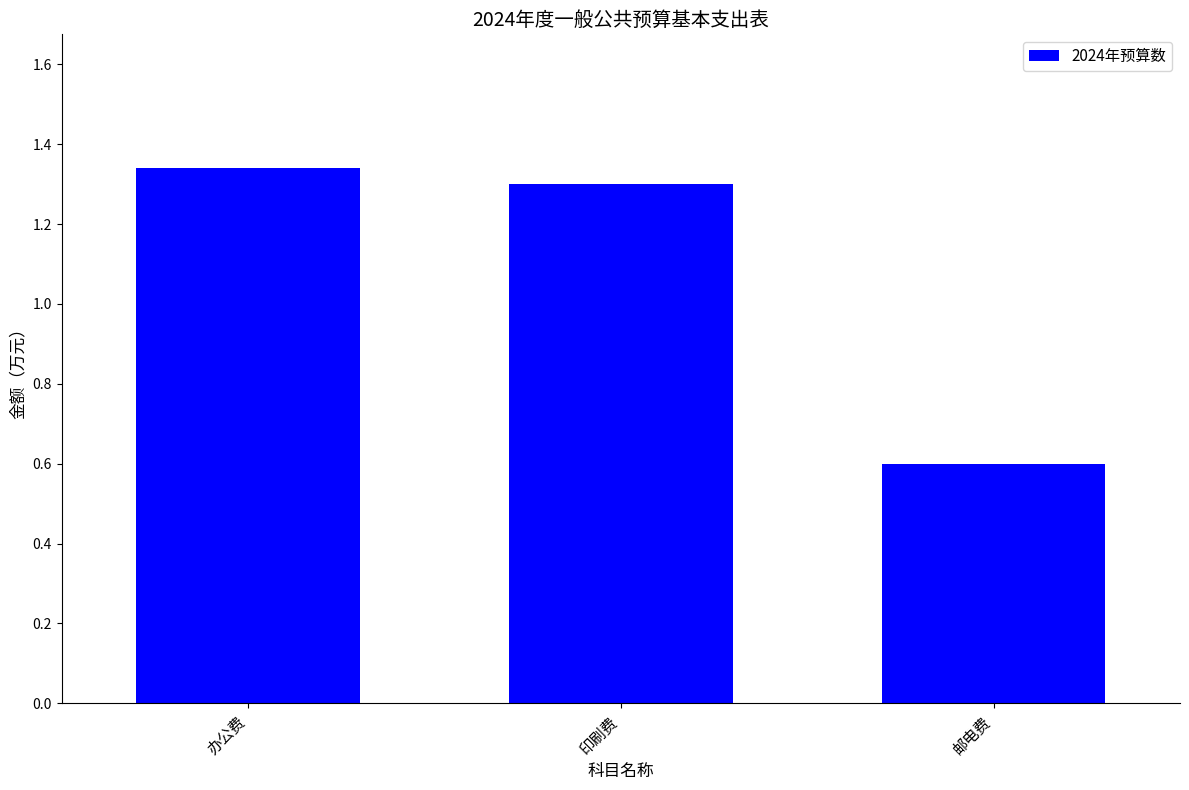

Are the bars horizontal?

No